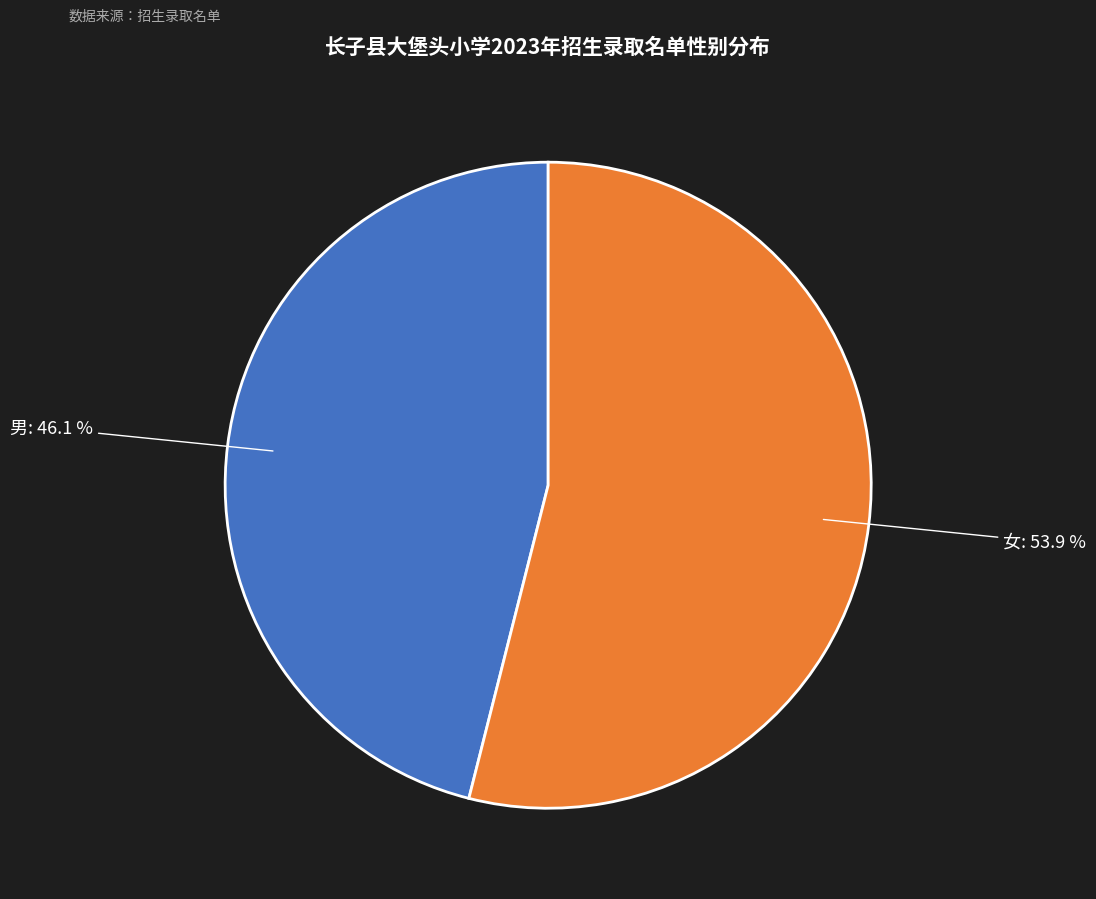

To the nearest percent, what is the combined percentage of 女 and 男?

100%